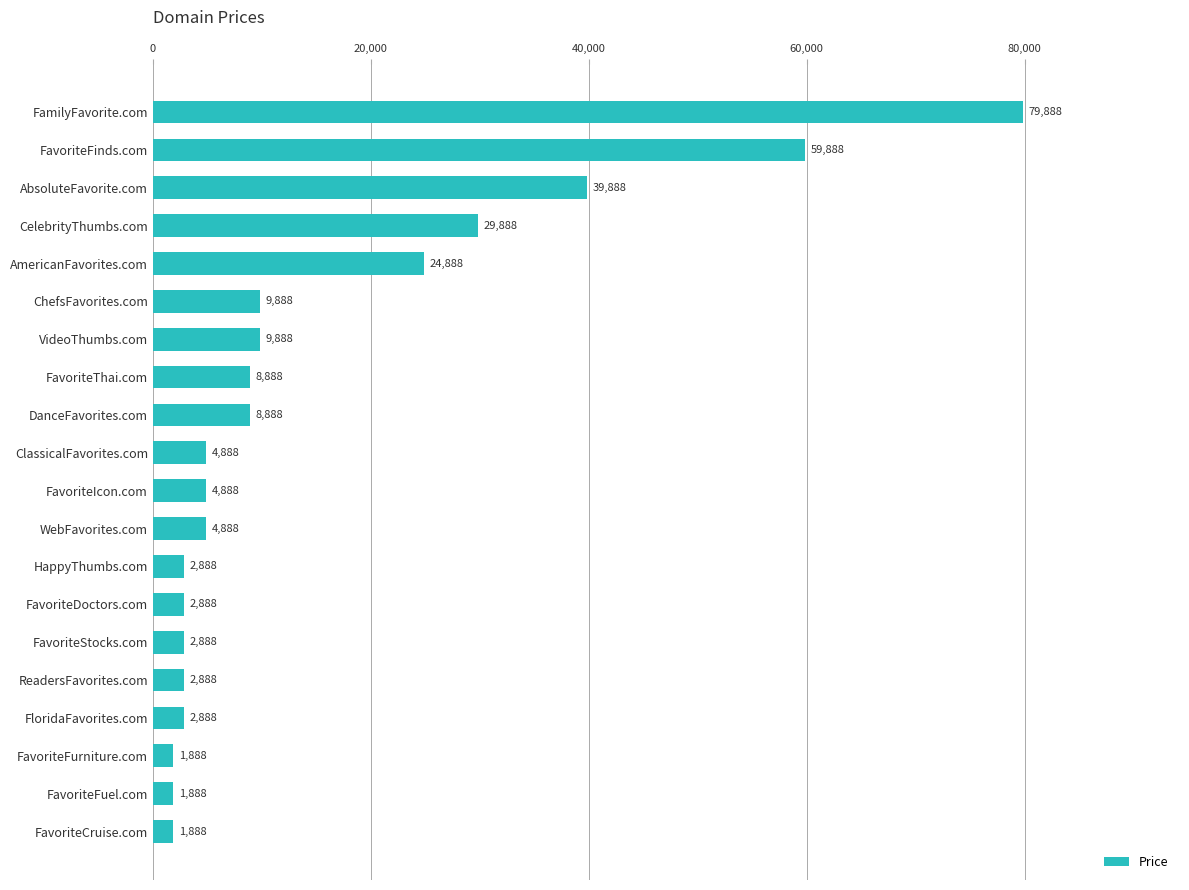

Is it true that the value at VideoThumbs.com is 9888?

True